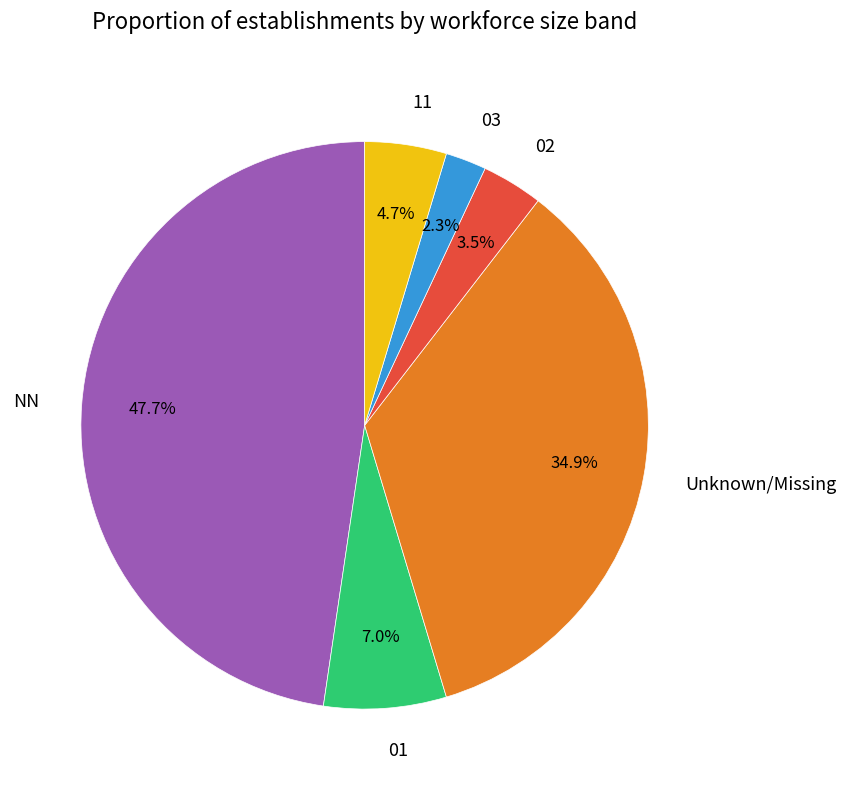

To the nearest percent, what is the difference between the NN and 02 slice percentages?

44%